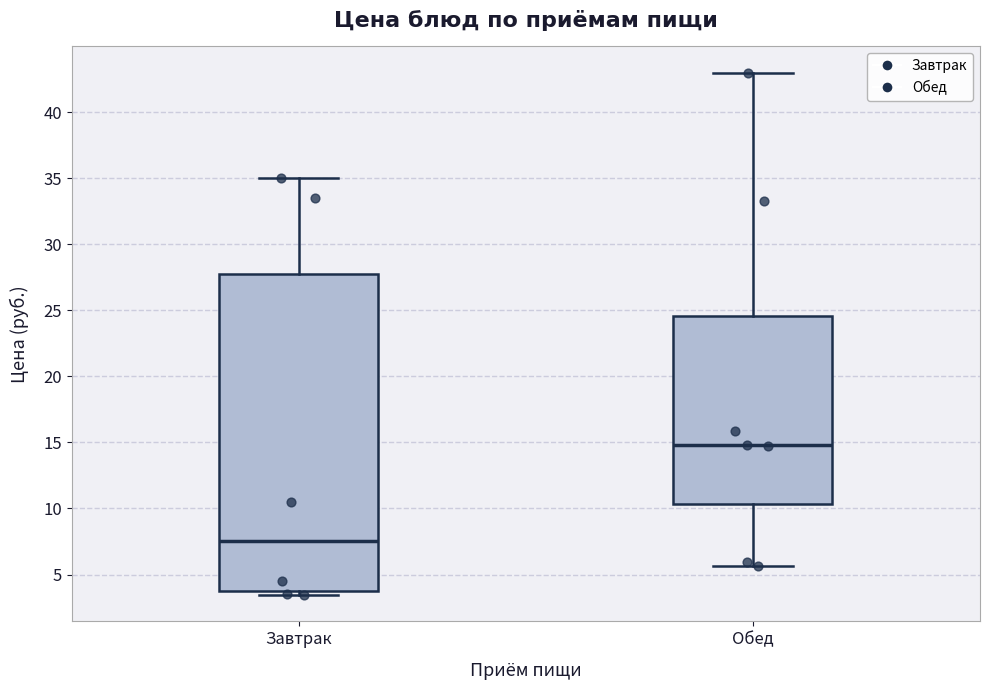

Which box is the tallest, from its lower edge to its upper edge?

Завтрак